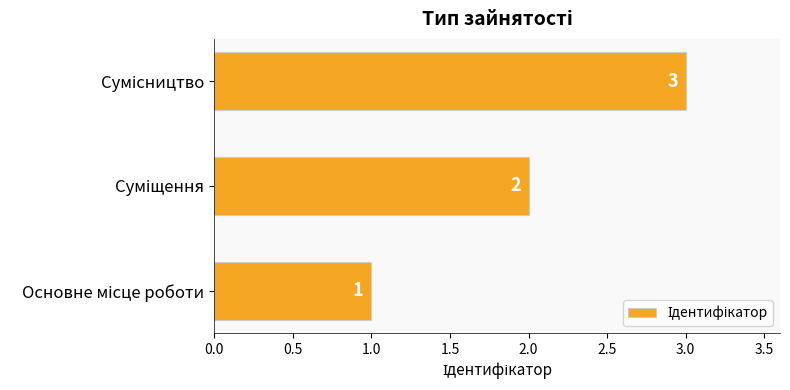

What is the sum of all values?

6